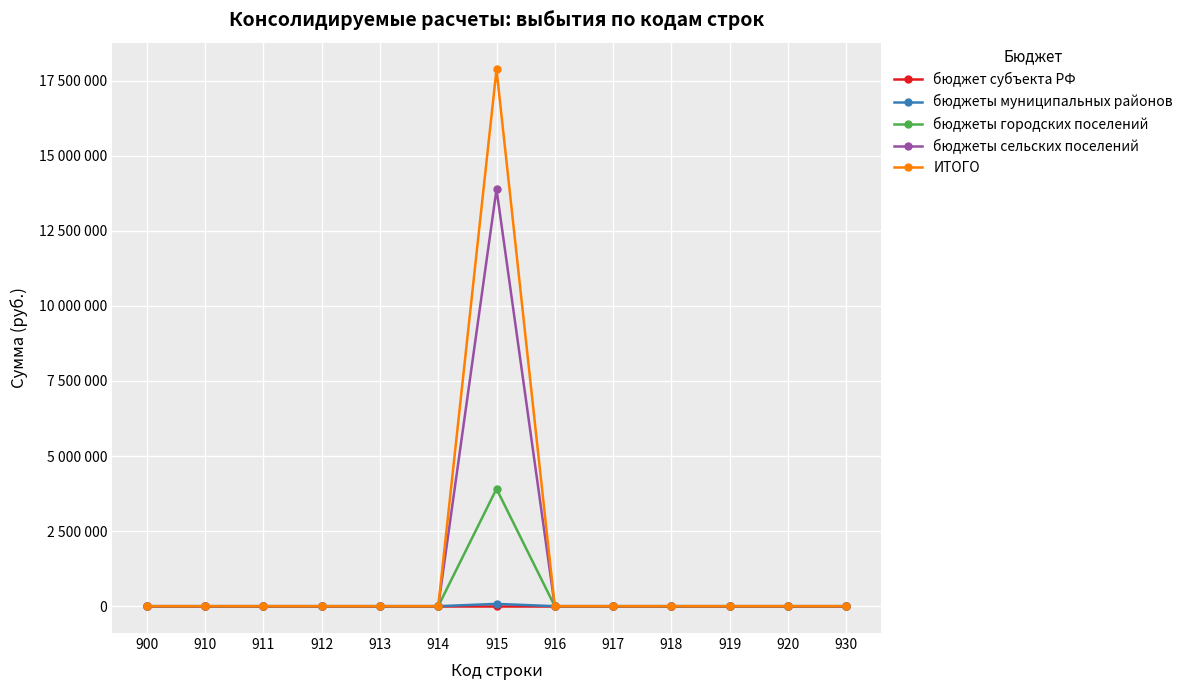

Reading left to right, list all the values displayed in this chart.

бюджет субъекта РФ: 0	0	0	0	0	0	0	0	0	0	0	0	0
бюджеты муниципальных районов: 0	0	0	0	0	0	76750	0	0	0	0	0	0
бюджеты городских поселений: 0	0	0	0	0	0	3907800	0	0	0	0	0	0
бюджеты сельских поселений: 0	0	0	0	0	0	13883400	0	0	0	0	0	0
ИТОГО: 0	0	0	0	0	0	17867950	0	0	0	0	0	0